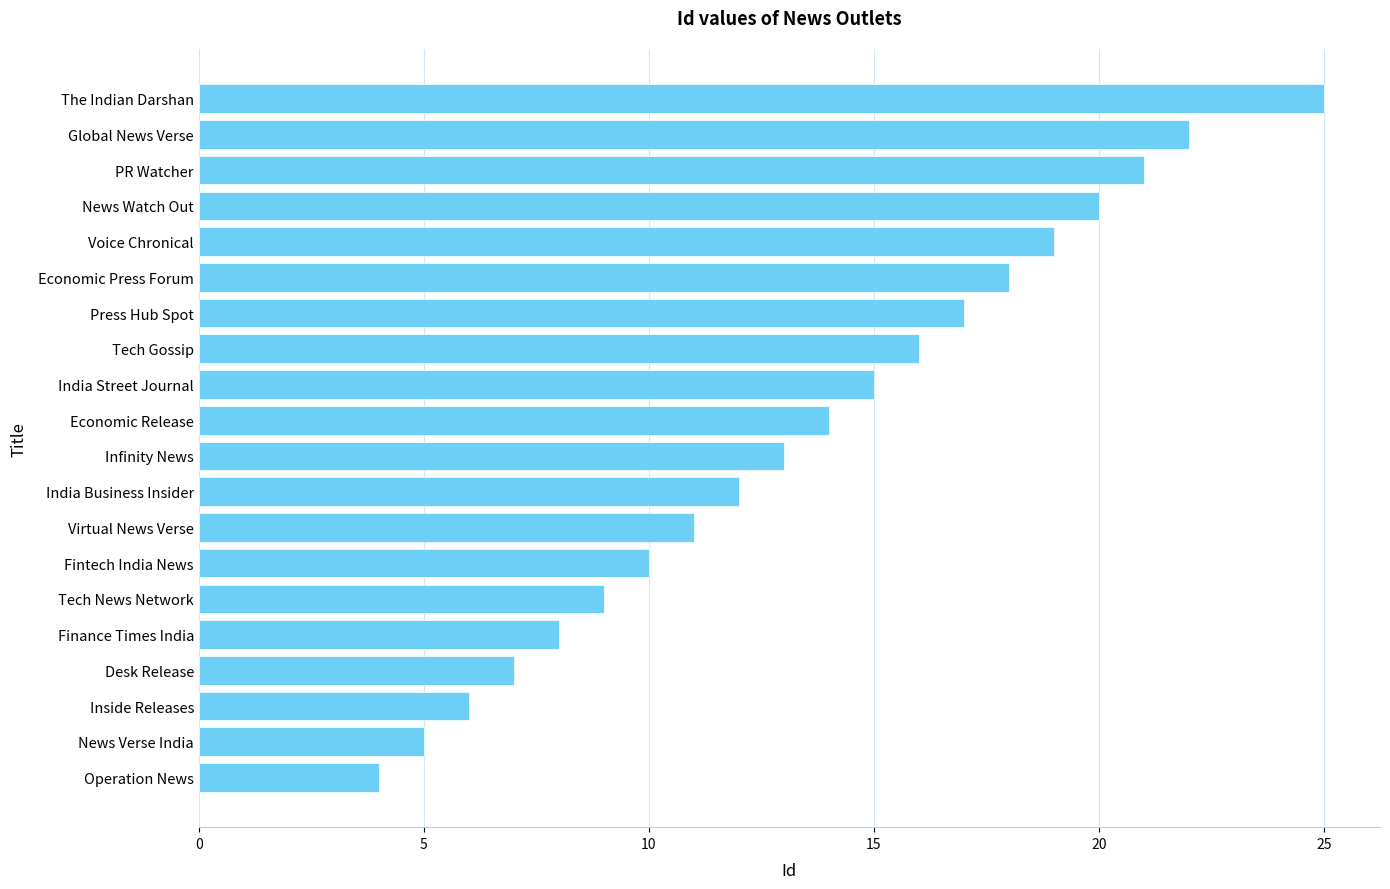

How many values are below 14?

10